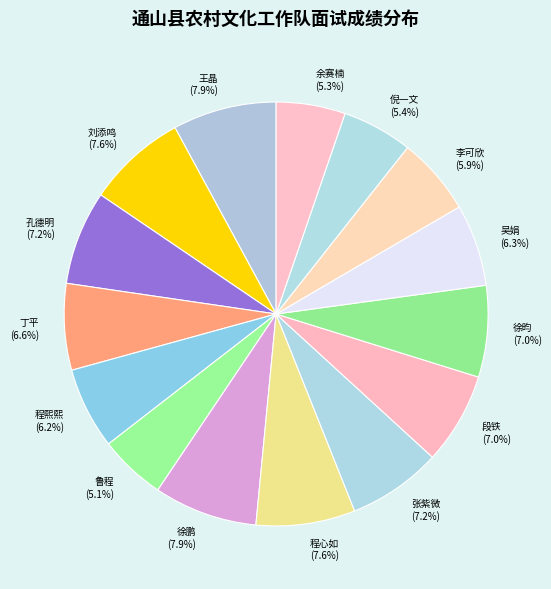

Is the sum of 程心如 and 丁平 greater than half?

No